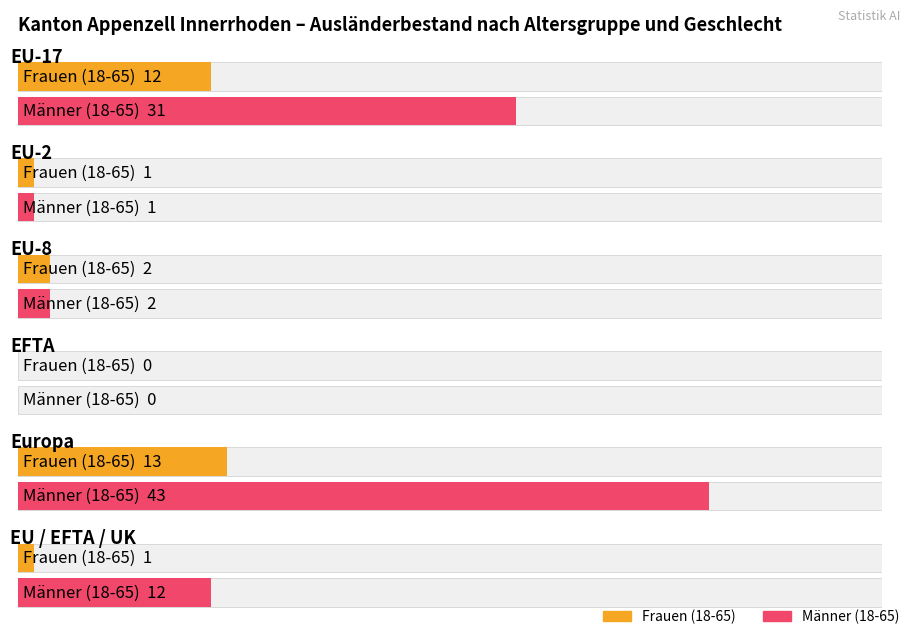

How many bars are there in total?

12